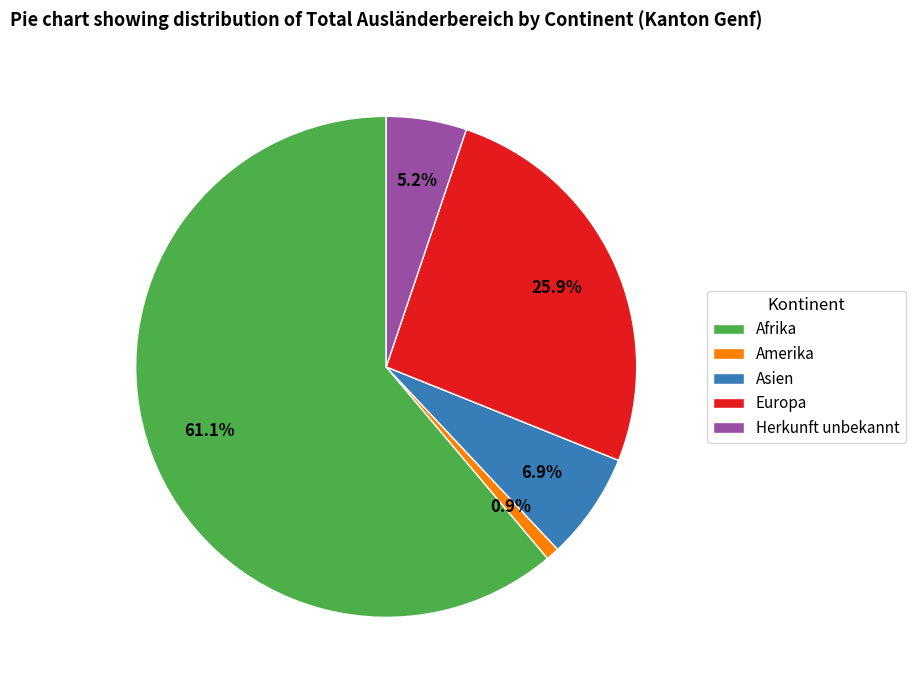

To the nearest percent, what is the combined percentage of Asien and Herkunft unbekannt?

12%